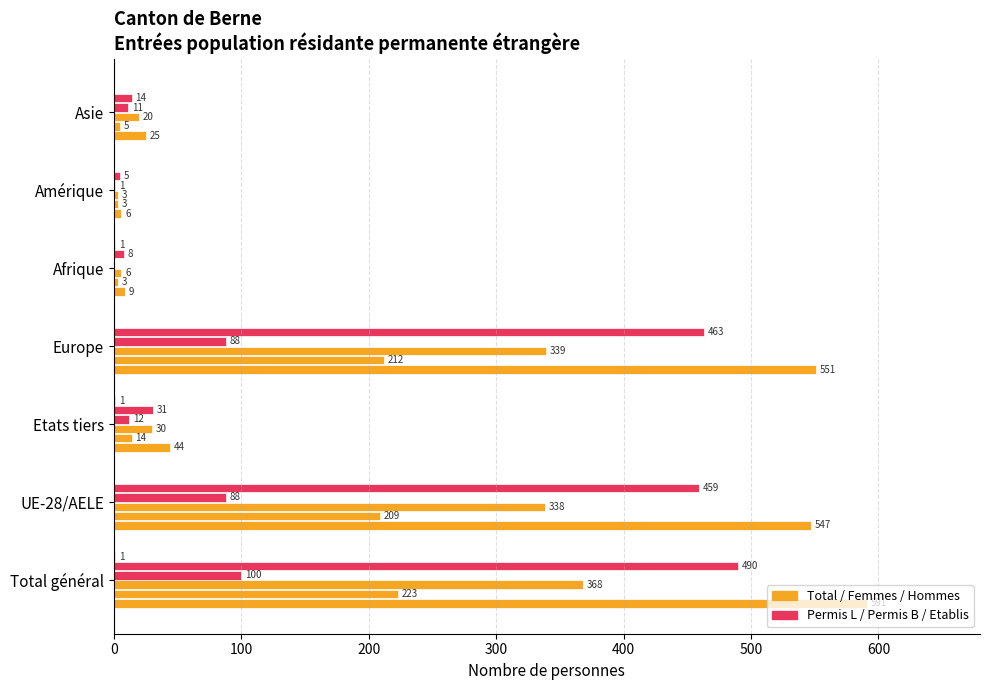

How many series are shown in this chart?

6